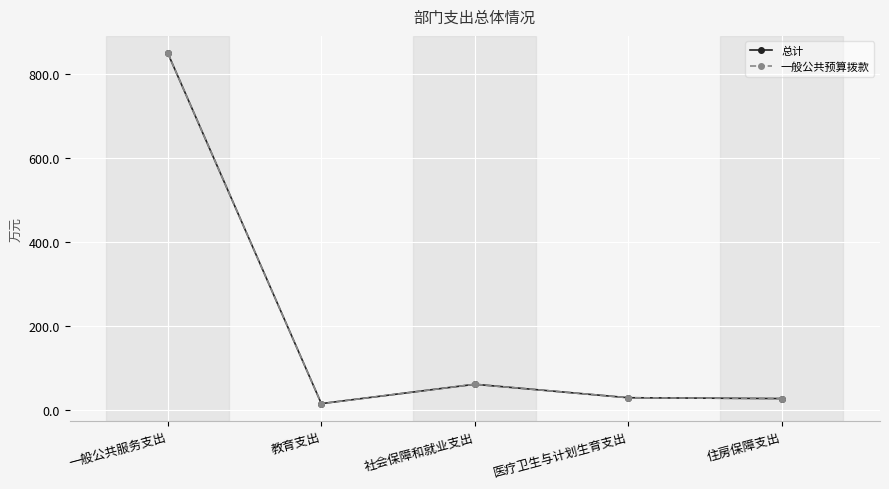

Rank the categories by 一般公共预算拨款 value from highest to lowest.

一般公共服务支出, 社会保障和就业支出, 医疗卫生与计划生育支出, 住房保障支出, 教育支出